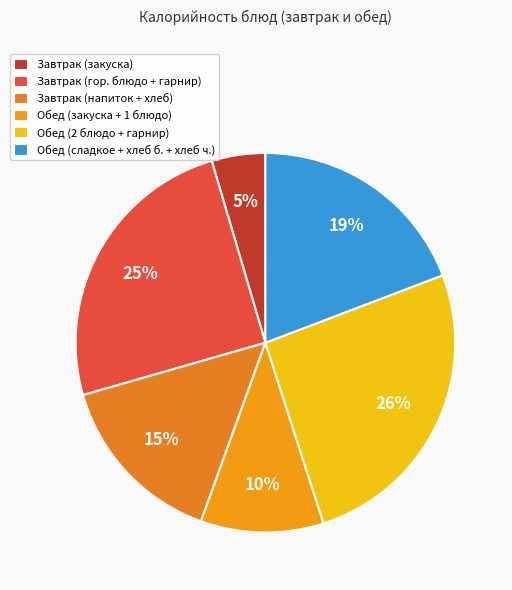

Which slice is the largest?

Обед (2 блюдо + гарнир)